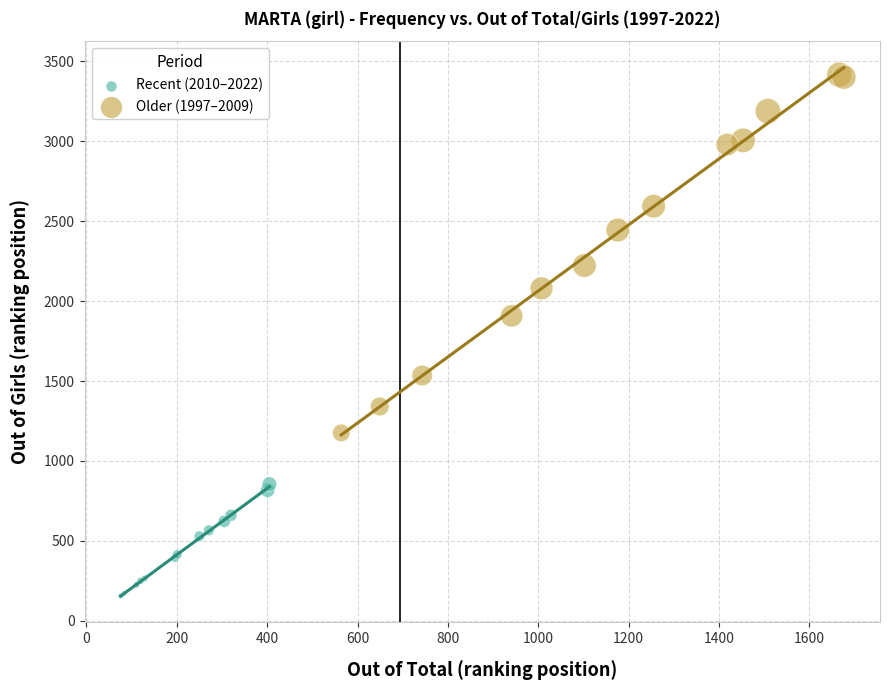

Which series contains the highest Y value?

Older (1997–2009)